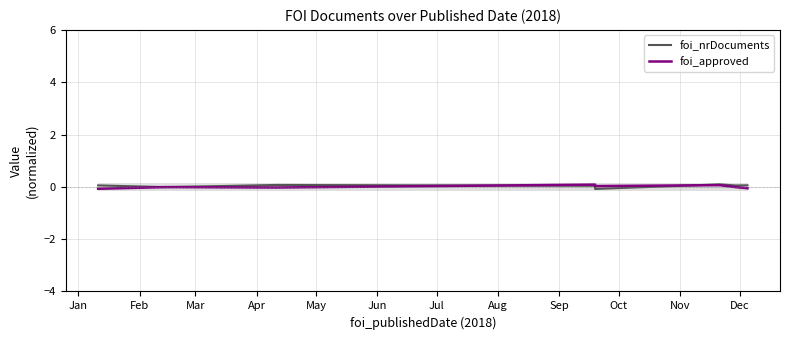

List the series in order of their peak value, lowest first.

foi_approved, foi_nrDocuments